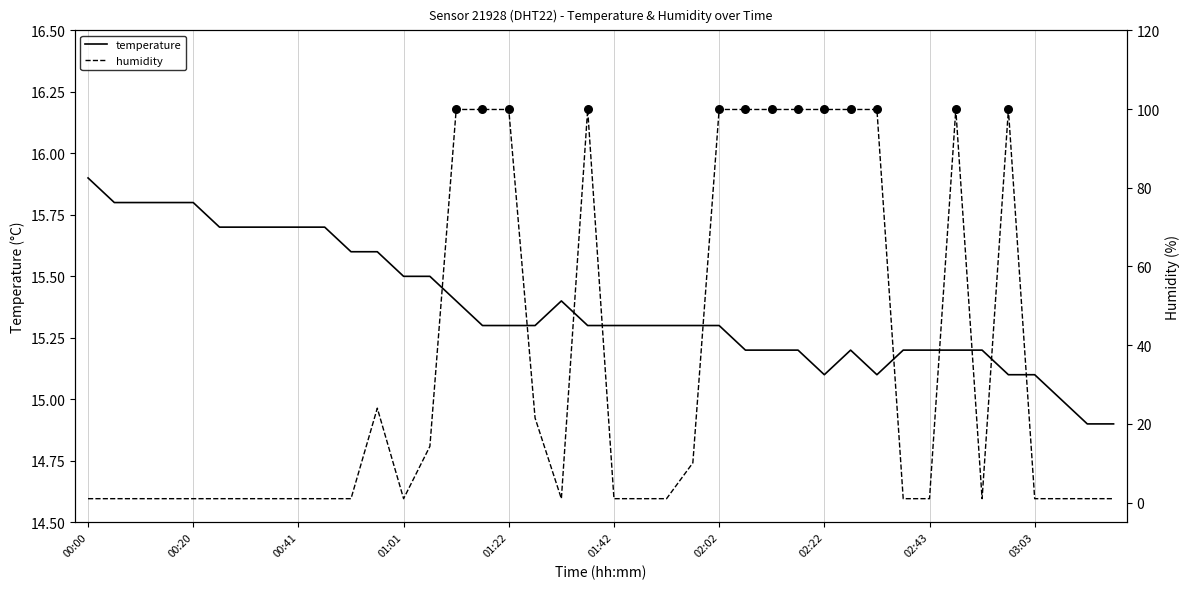

What are all the series names shown in the legend?

temperature, humidity